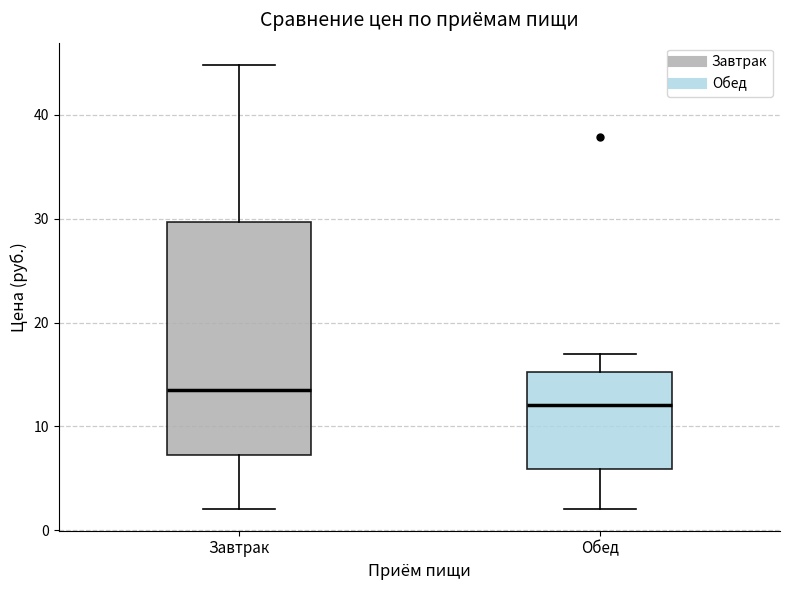

Reading left to right, read every box against the y-axis: the position of its median line, the range the box covers, and the ends of its whiskers. The values are not printed on the chart, so give them approximately, as read against the axis.

Завтрак: median 14, box 7 to 30, whiskers 2 to 45
Обед: median 12, box 6 to 15, whiskers 2 to 17